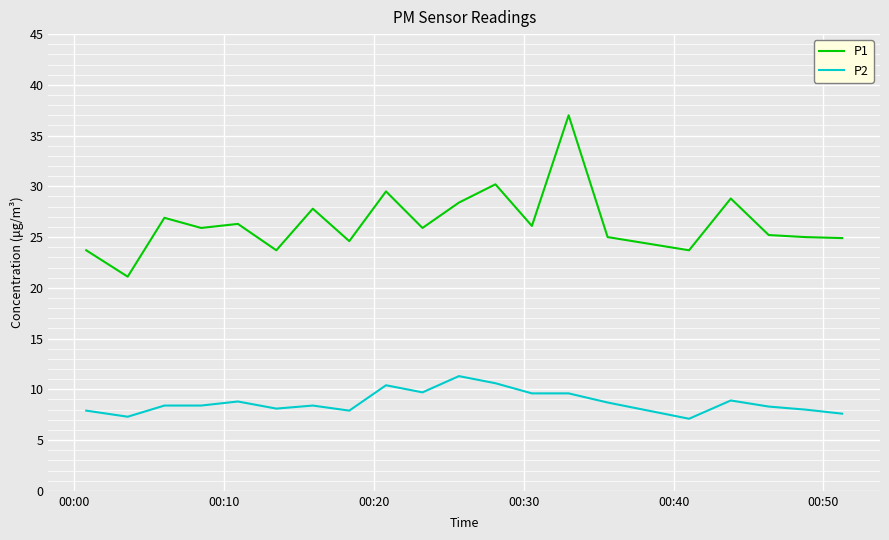

What is the maximum value for P1?

37.0